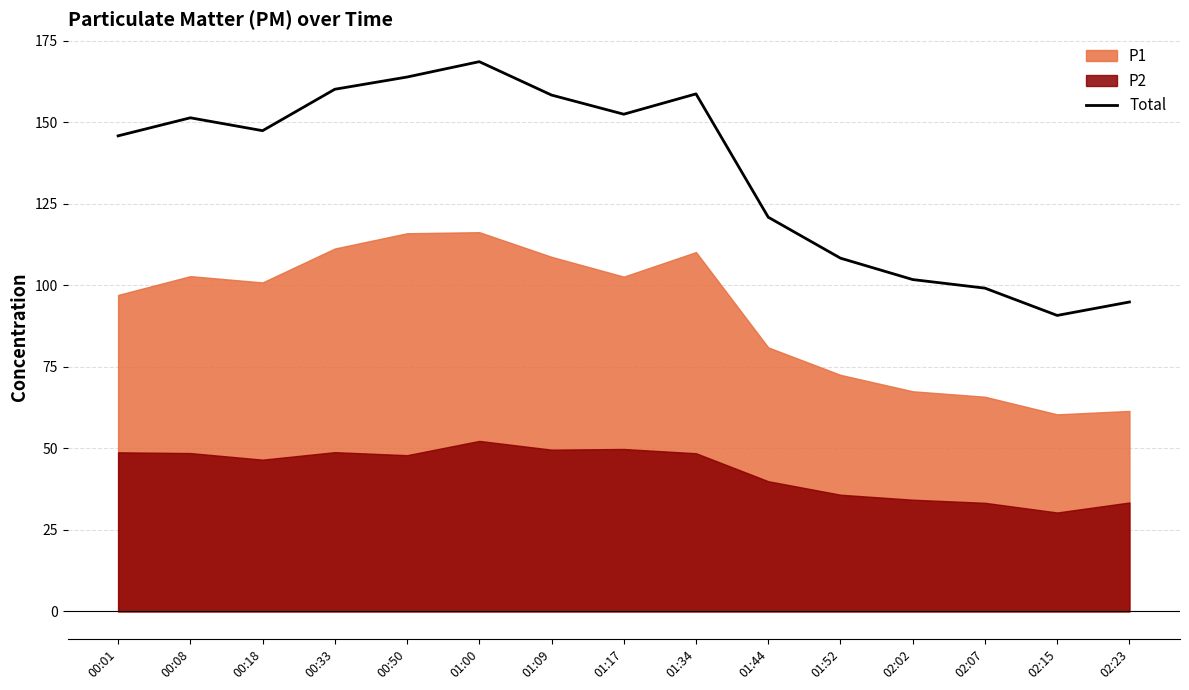

What is the sum of all values?

2022.2